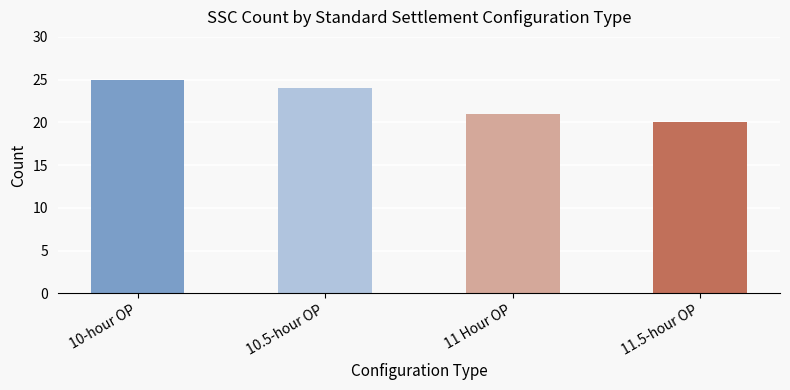

What is the smallest value displayed?

20